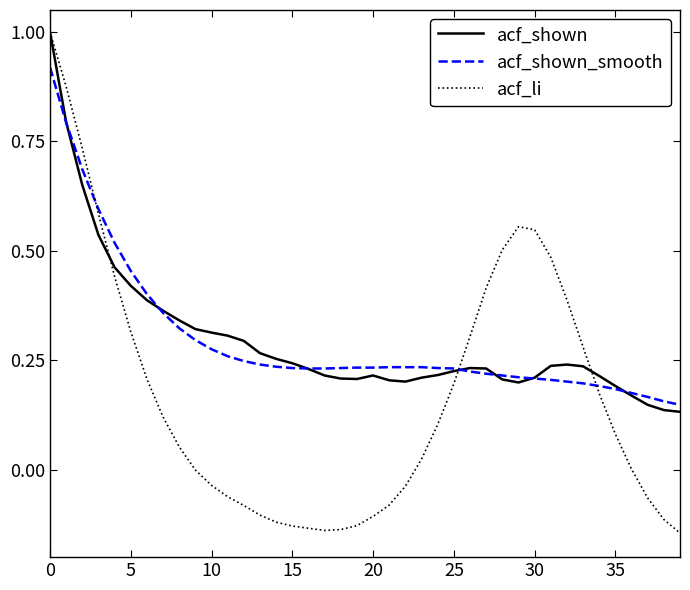

What is the maximum value shown in the chart?

1.0